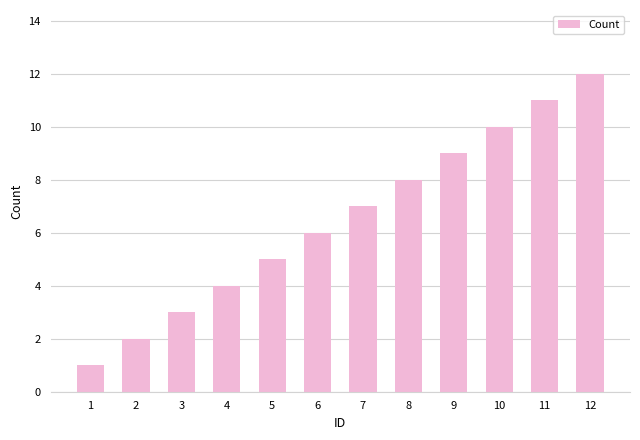

Reading left to right, transcribe all the data shown in this chart.

1	2	3	4	5	6	7	8	9	10	11	12